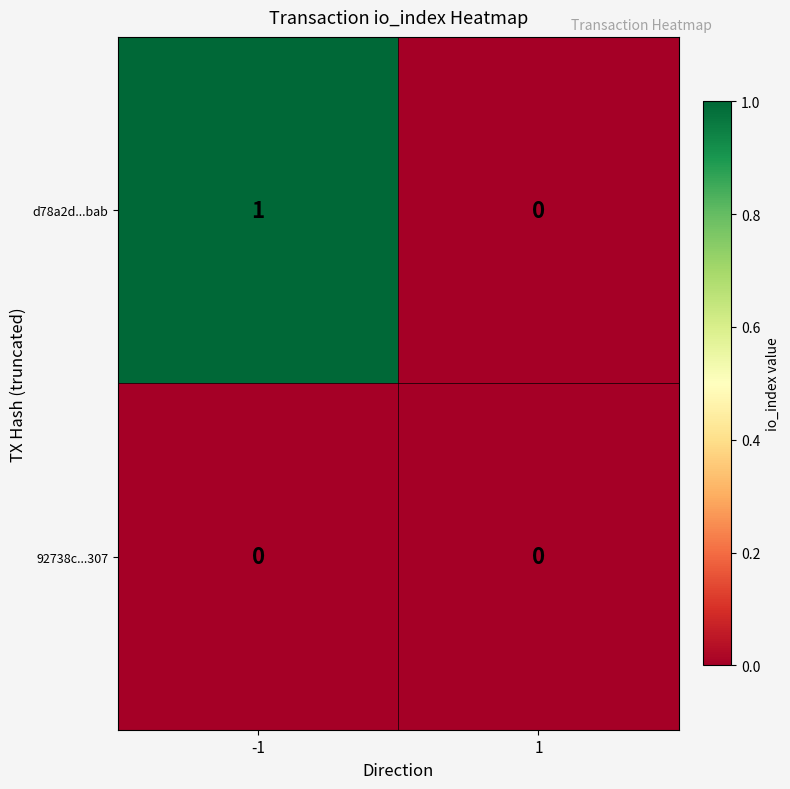

The value of d78a2d...bab at -1 is 0. True or false?

False